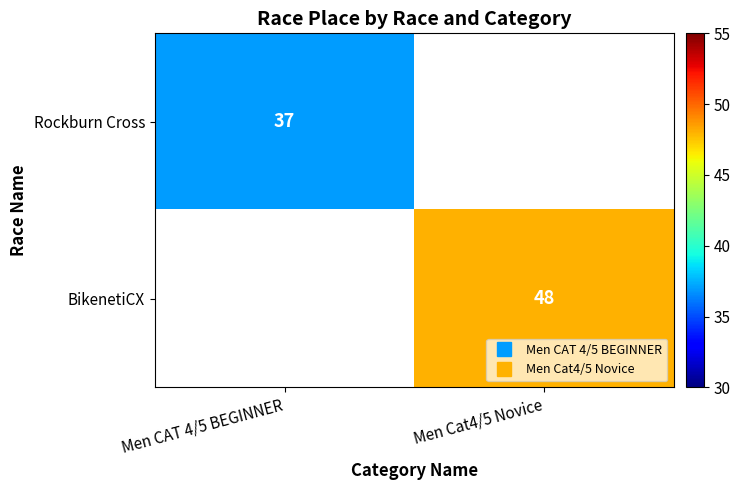

List the labels in order of BikenetiCX value, largest first.

Men CAT 4/5 BEGINNER, Men Cat4/5 Novice